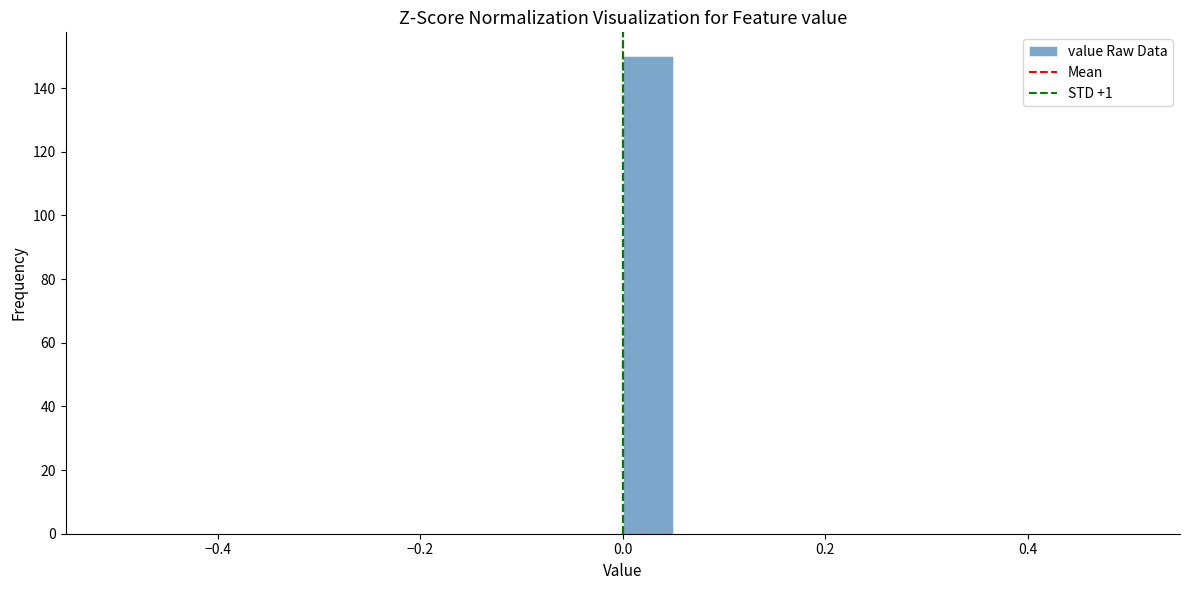

Read against the x-axis, roughly where is the centre of the tallest bar?

0.02